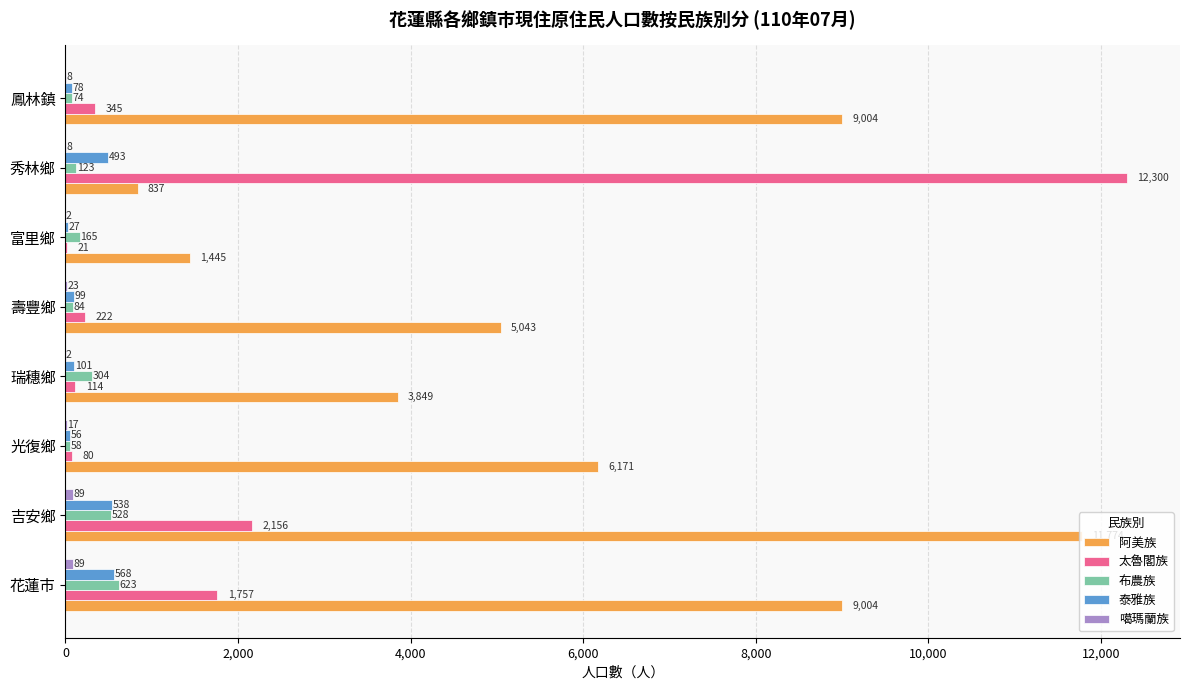

Read the 阿美族 value at 秀林鄉, to the nearest 10.

840